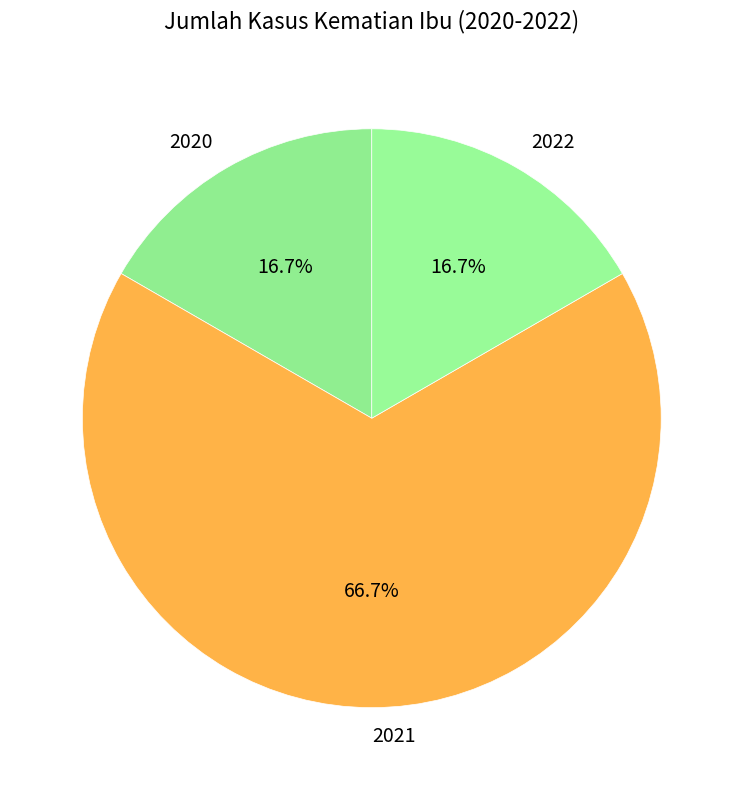

Approximately how many times larger is the value at 2020 compared to 2022?

1.0